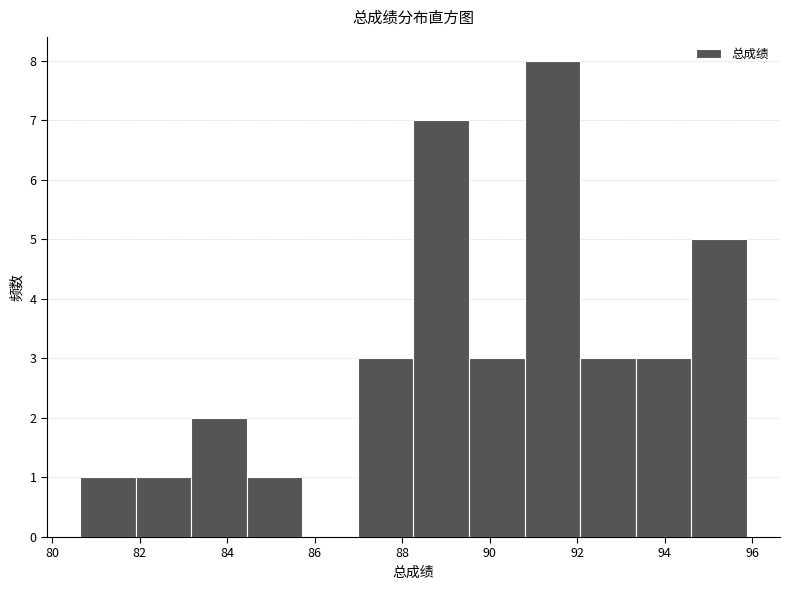

What is the height of the bar covering 82.0 to 83.2 on the x-axis? Neither the bar edges nor the heights are printed on the chart, so give them approximately, as read against the axes.

1